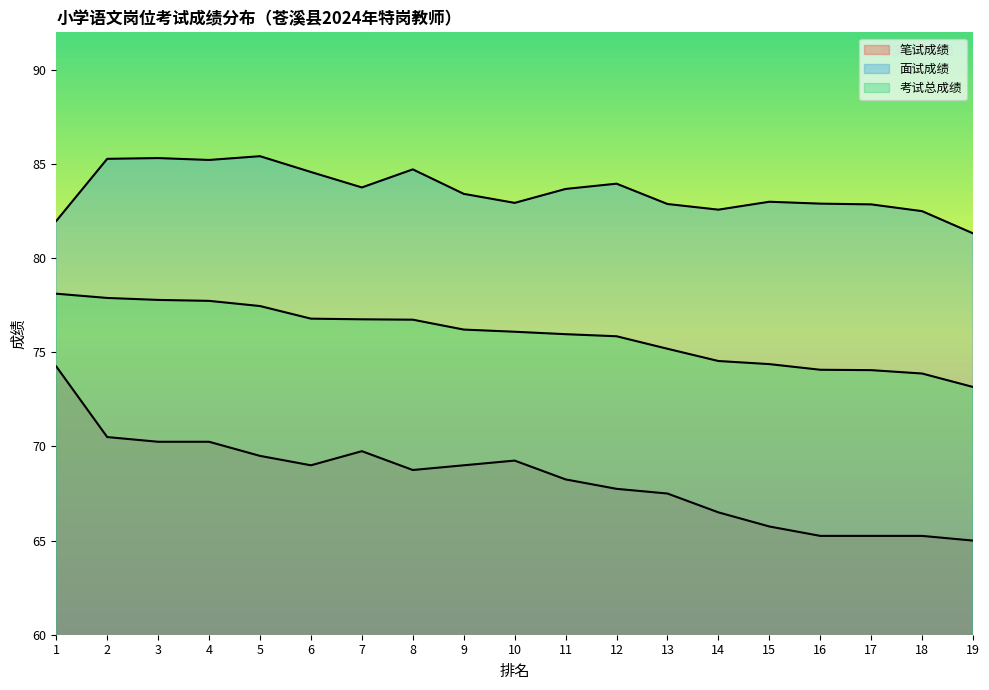

How many lines are shown in the chart?

3